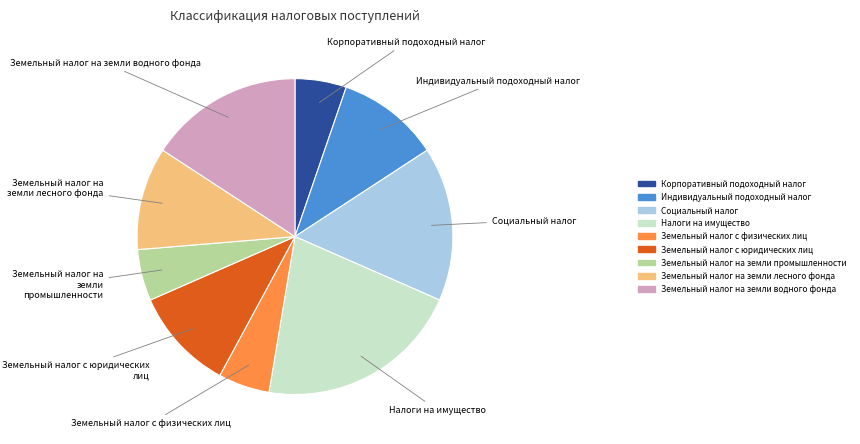

Is Земельный налог на земли водного фонда the majority of the pie?

No